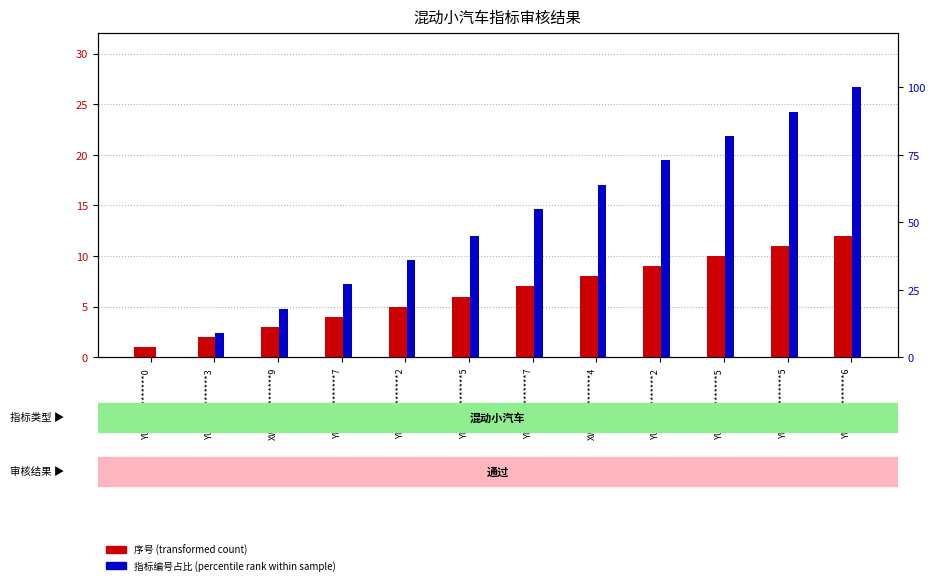

How many values in 指标编号占比 (percentile rank) are above zero?

11